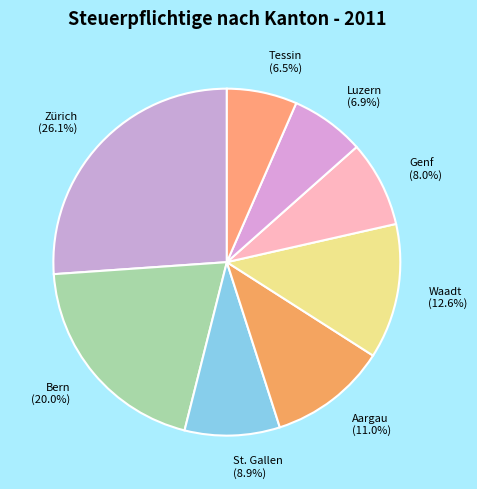

To the nearest percent, what is the difference between the largest and smallest slice percentages?

20%